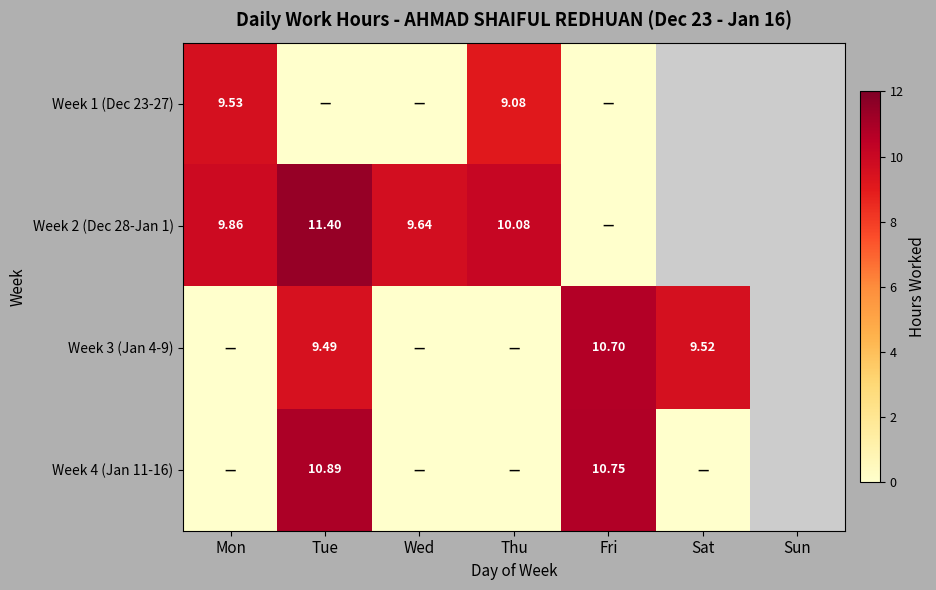

Where does the Week 2 (Dec 28-Jan 1) series first go above 10?

Tue